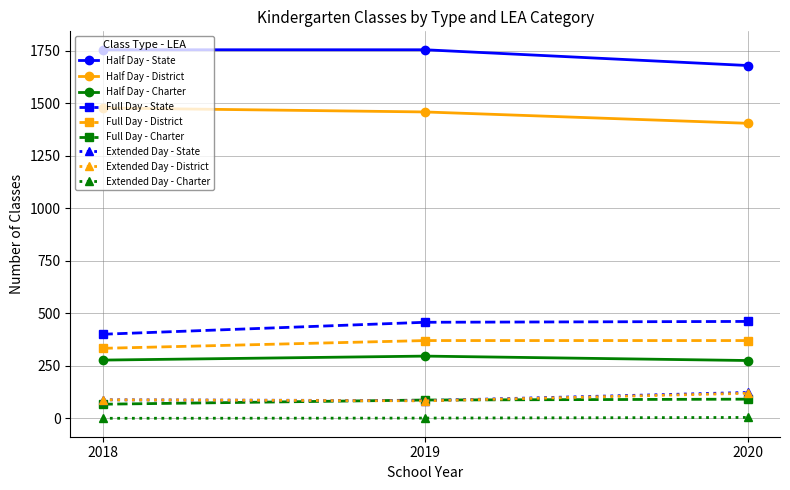

Which series has the largest total across all categories?

Half Day - State